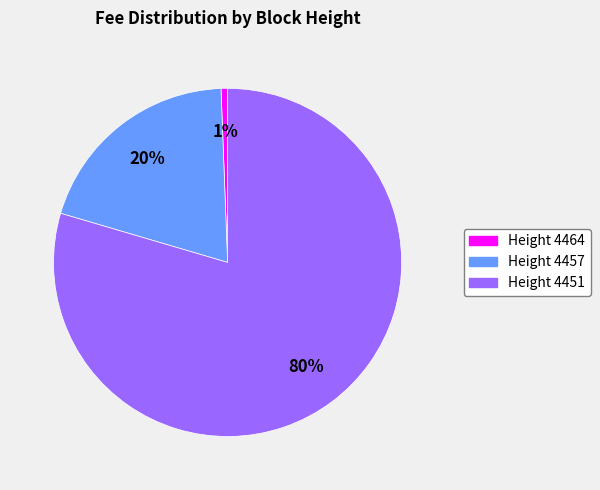

To the nearest percent, what is the difference between the Height 4464 and Height 4457 slice percentages?

19%